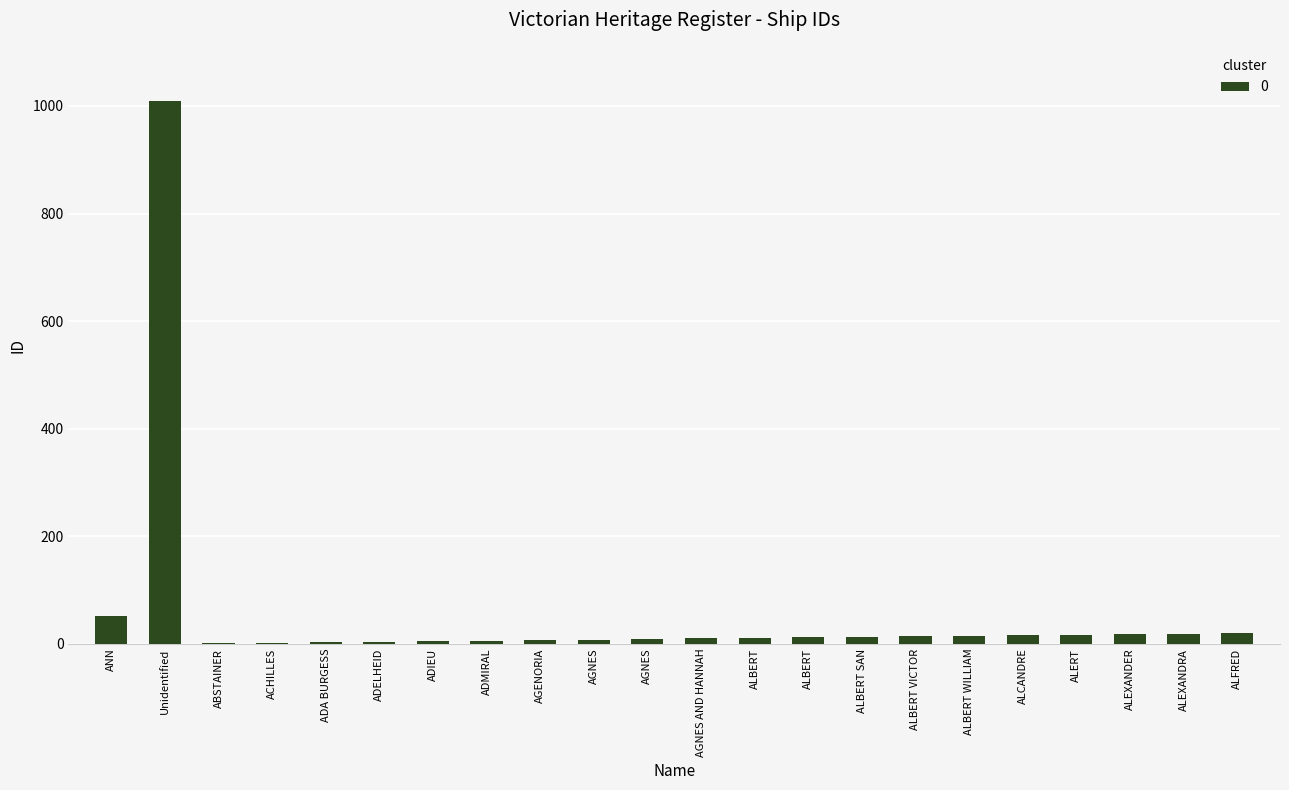

Count the number of categories in the chart.

22